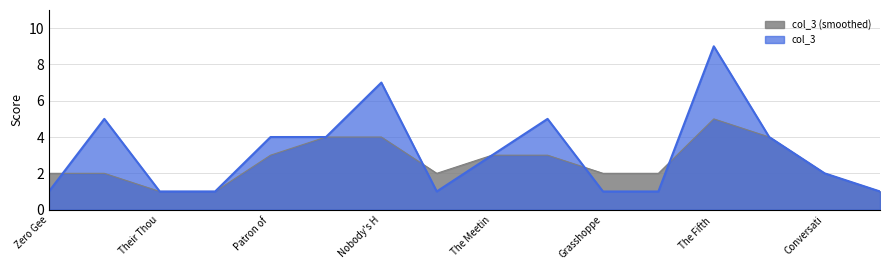

The value of col_3 at Patron of  is 1. True or false?

False